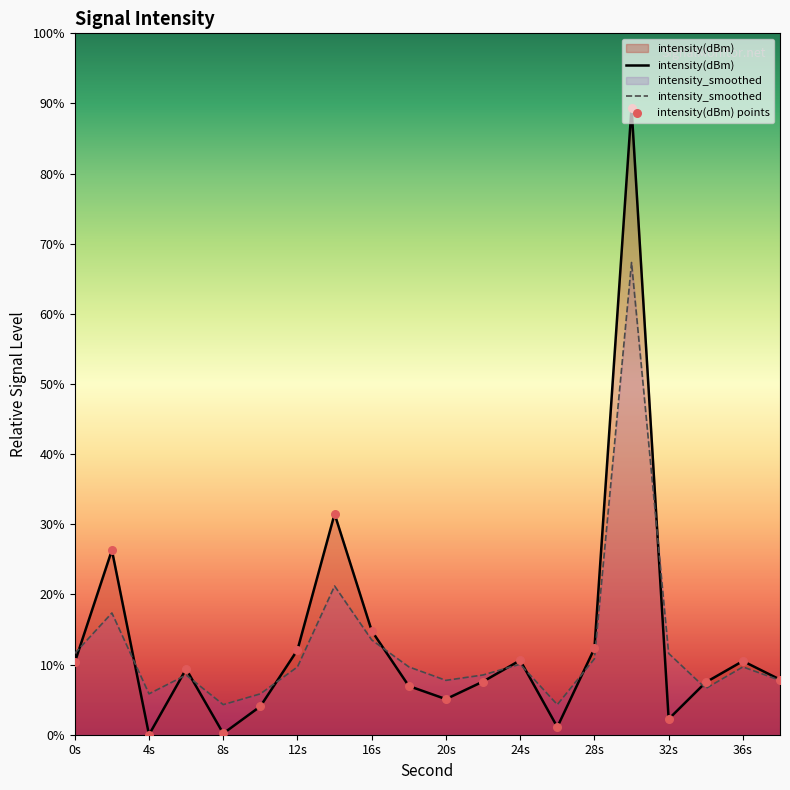

Which series has the largest total across all categories?

intensity(dBm)